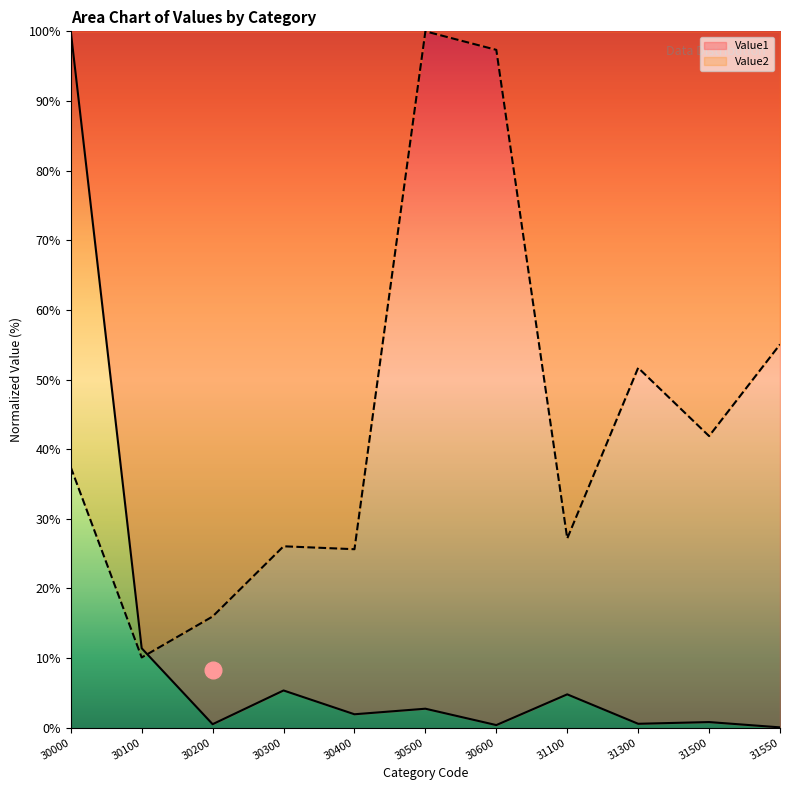

How many intersections are there between Value1 and Value2?

1